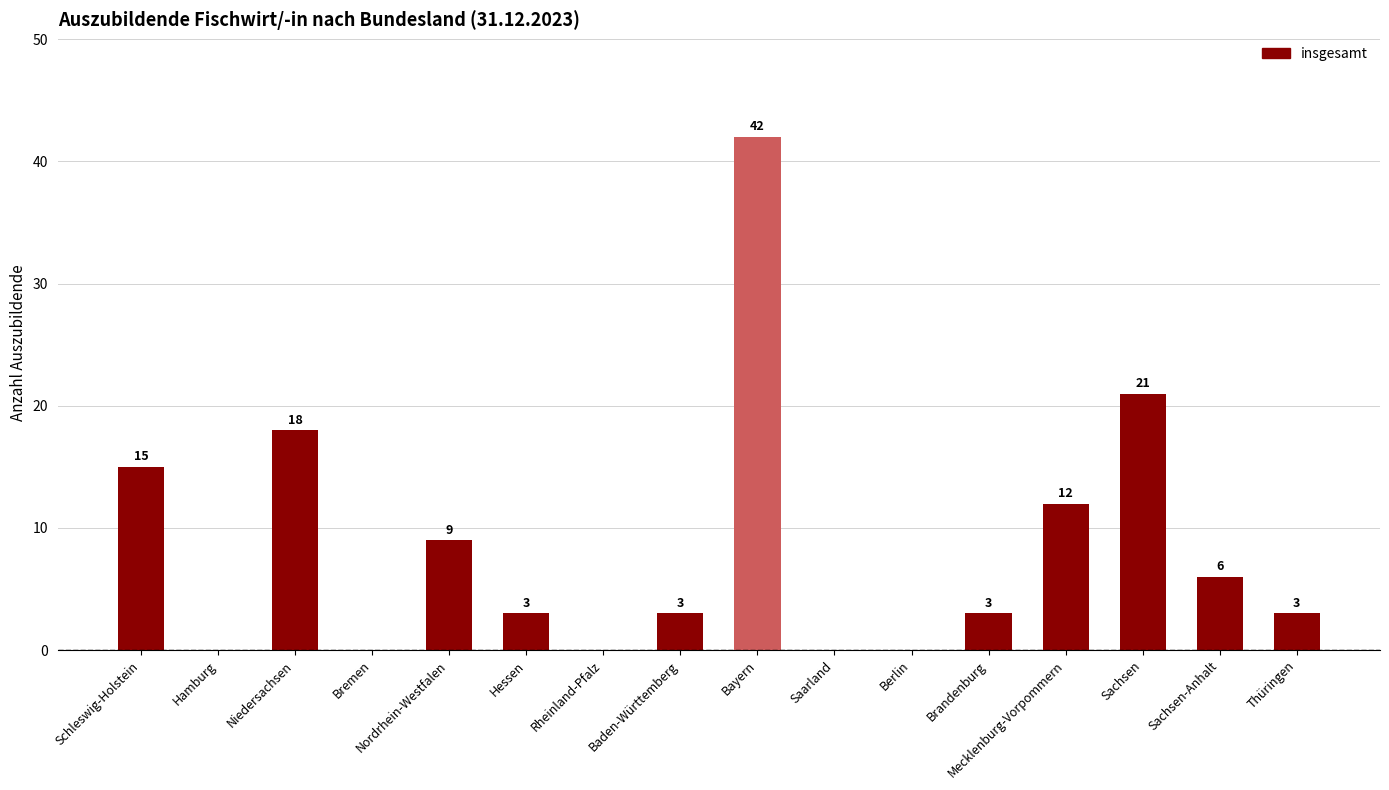

Where is the data nearest to the value 21?

Sachsen